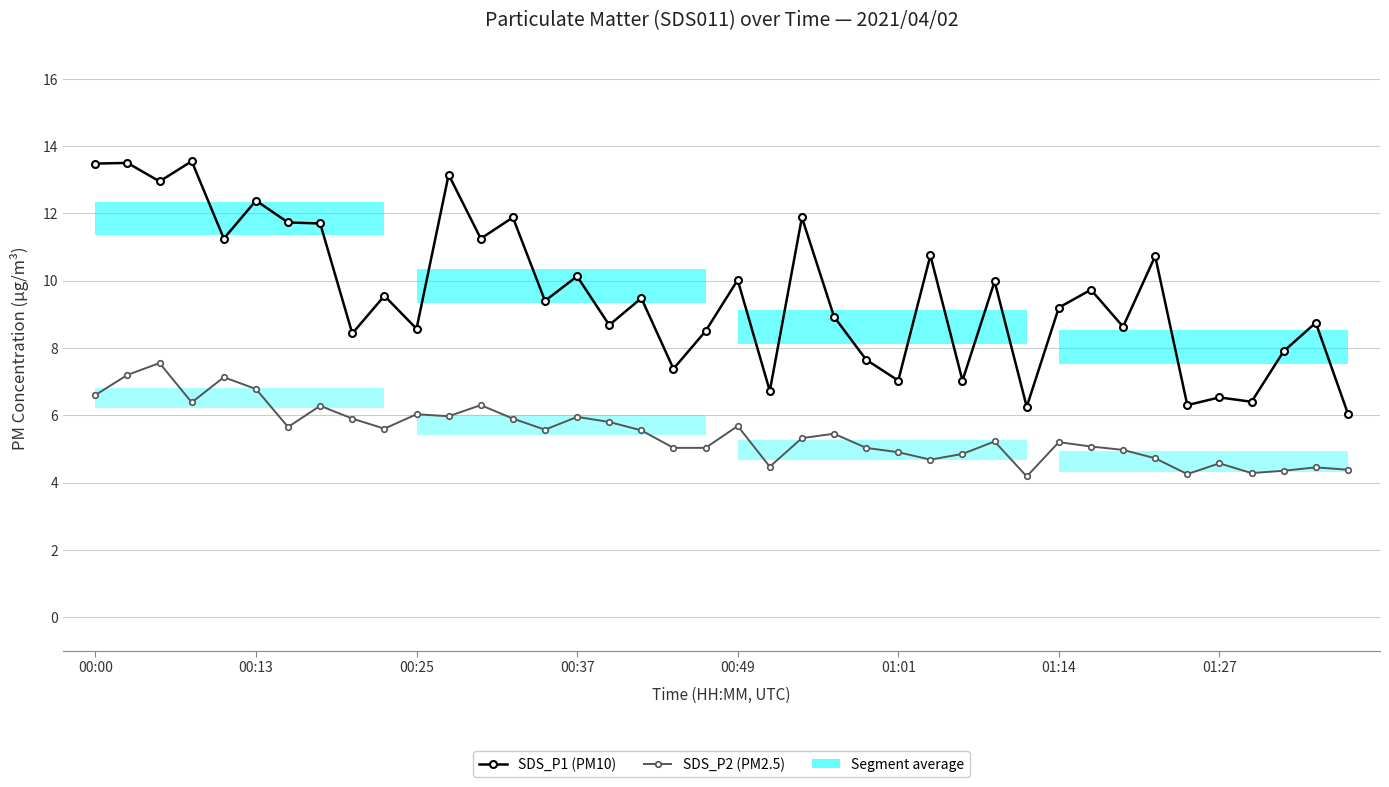

Read the SDS_P2 (PM2.5) value at 27.

4.8